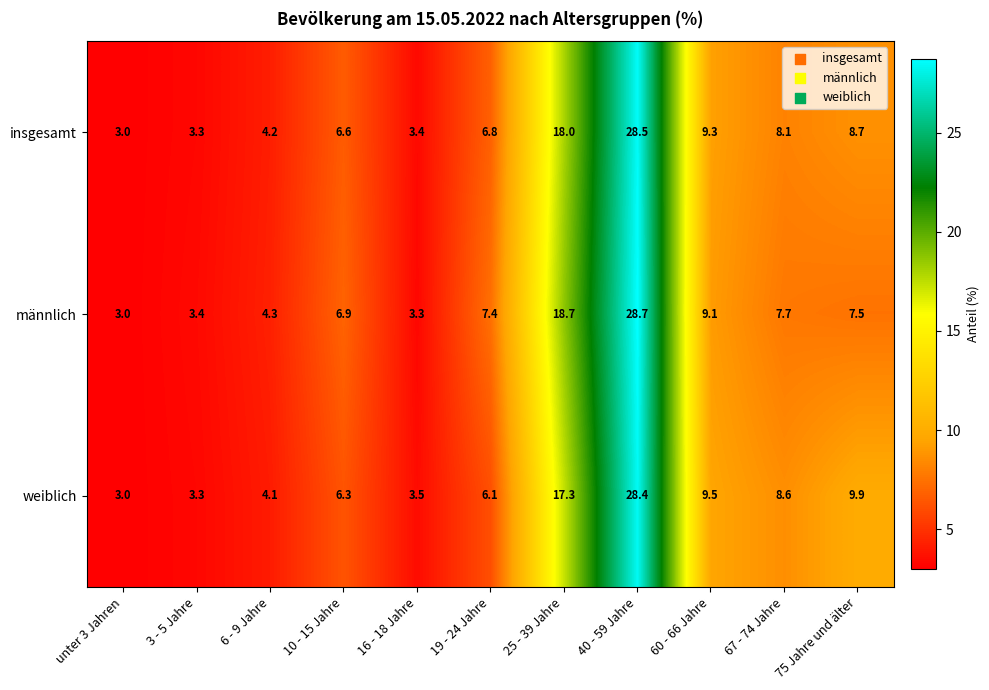

What is the approximate value of weiblich at 40 - 59 Jahre?

28.4